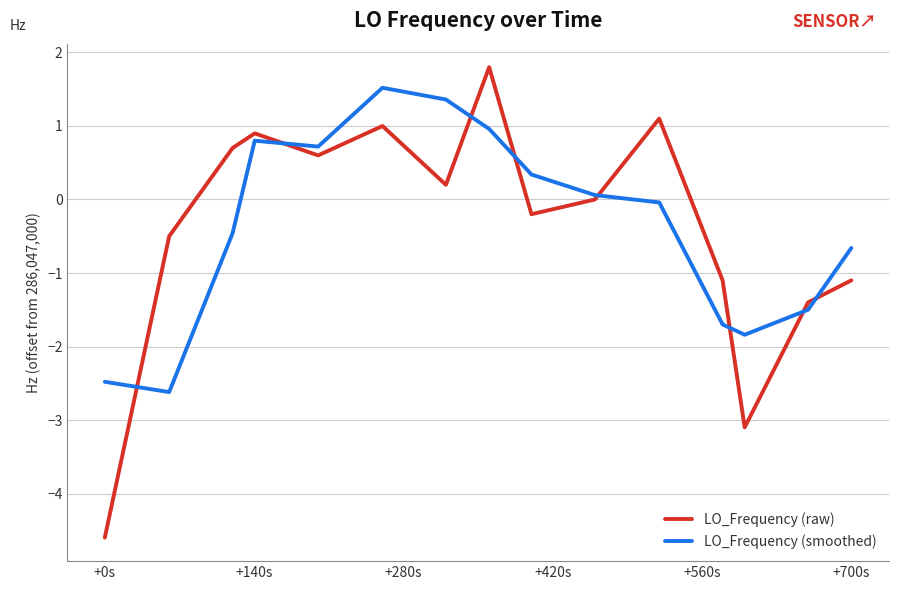

Does the chart have visible grid lines?

Yes